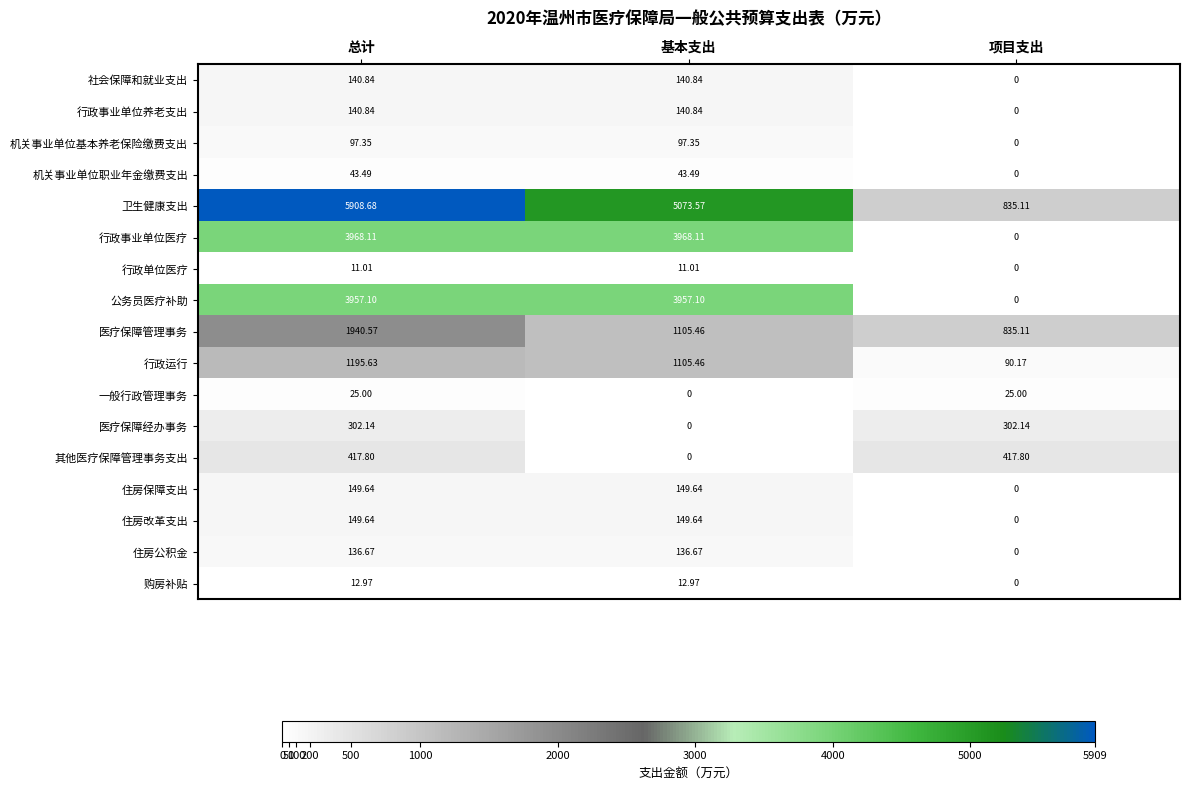

Which series has the widest spread of values?

卫生健康支出